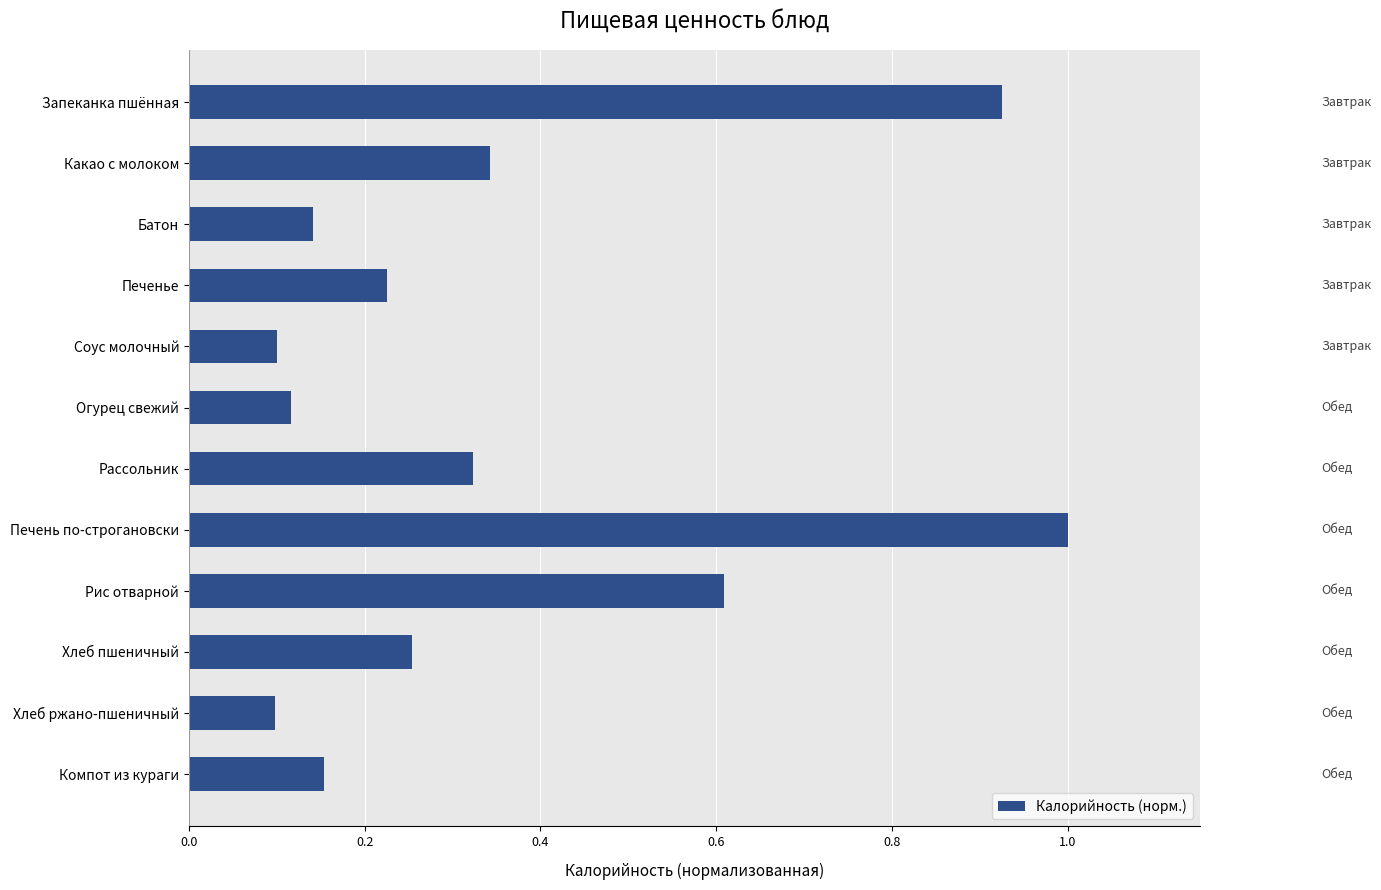

How many data points does each series have?

12